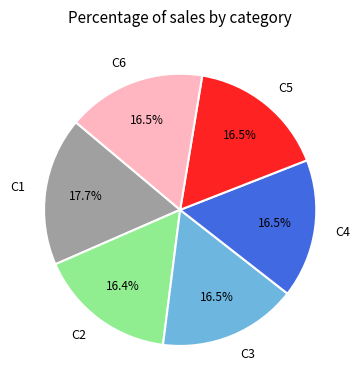

Is the sum of C4 and C2 greater than half?

No